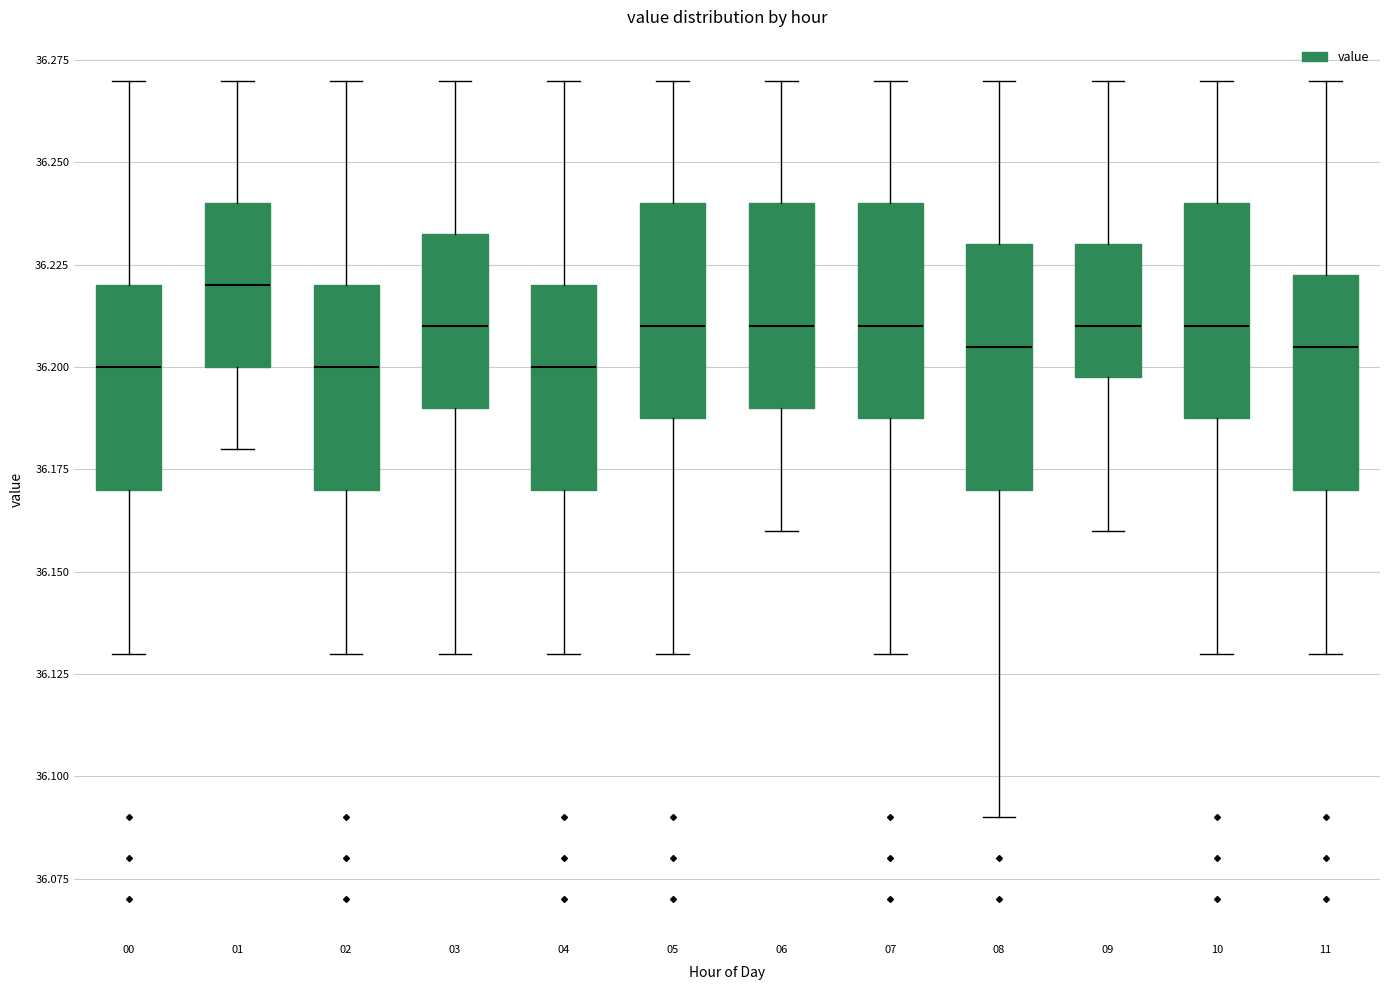

Which box's median line is the highest?

01